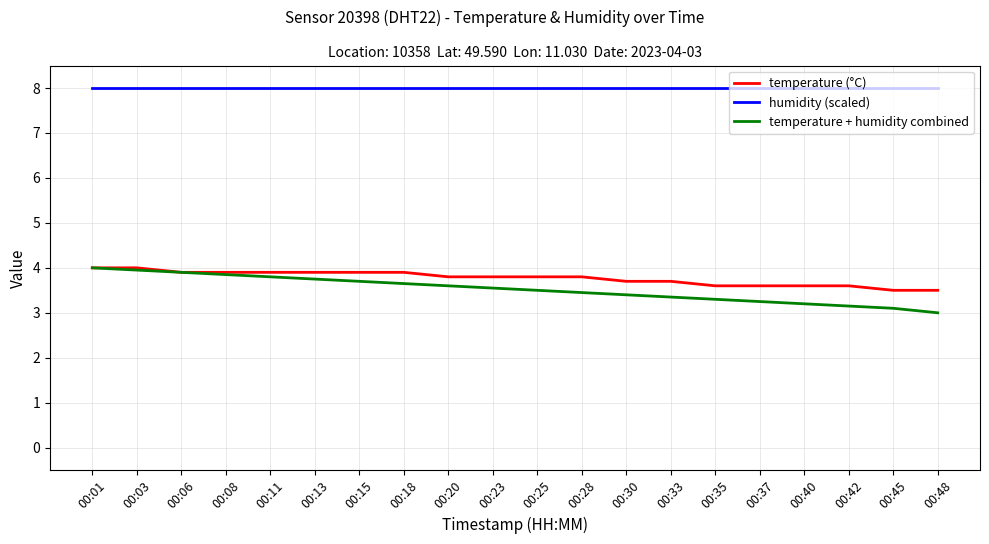

What is the lowest value of the humidity (scaled) series?

8.0